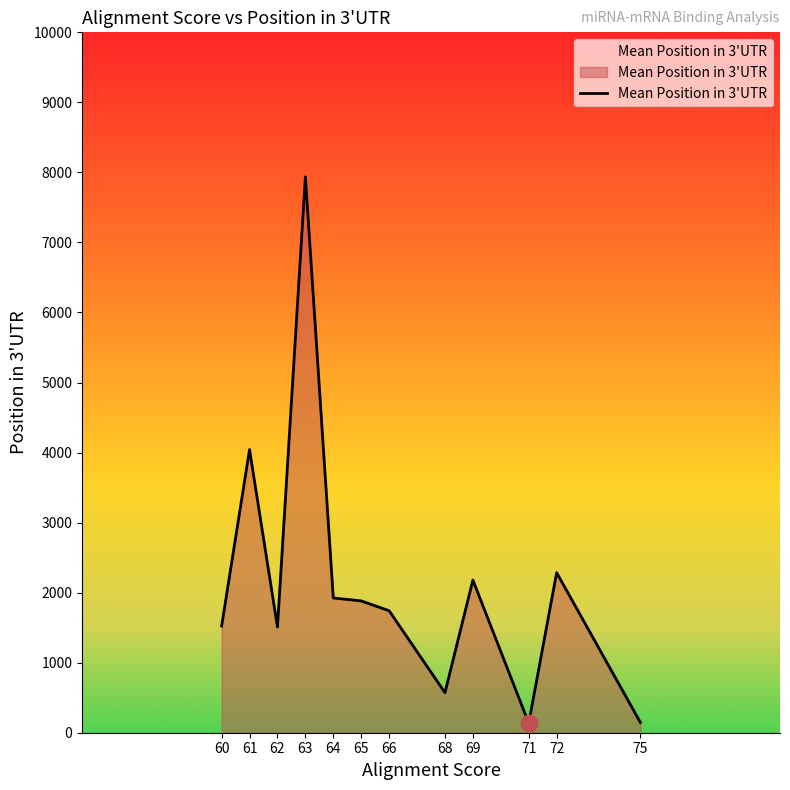

What is the change in value from 64 to 69?

+255.5